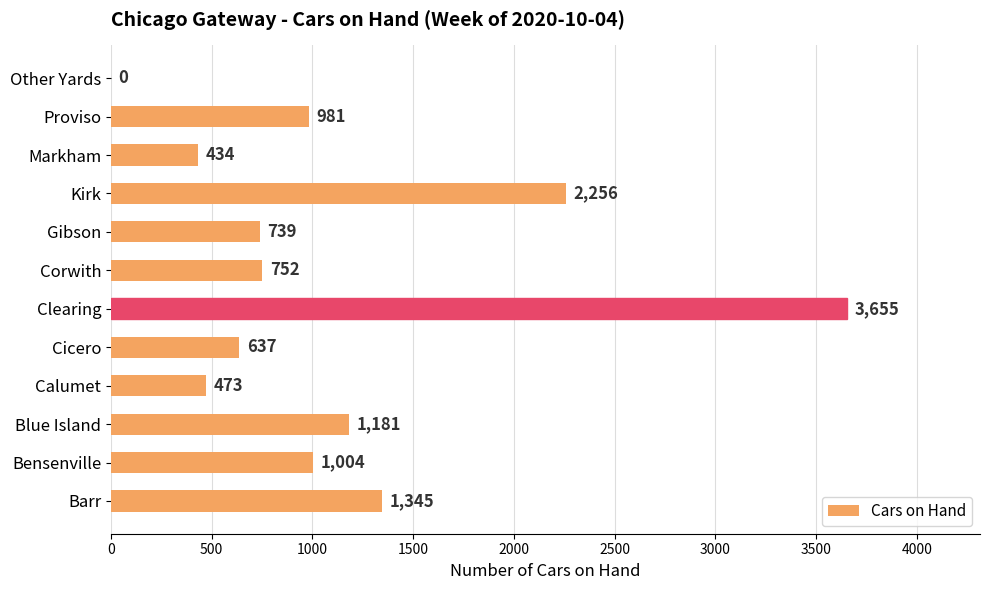

Which category has the highest value across all series?

Clearing